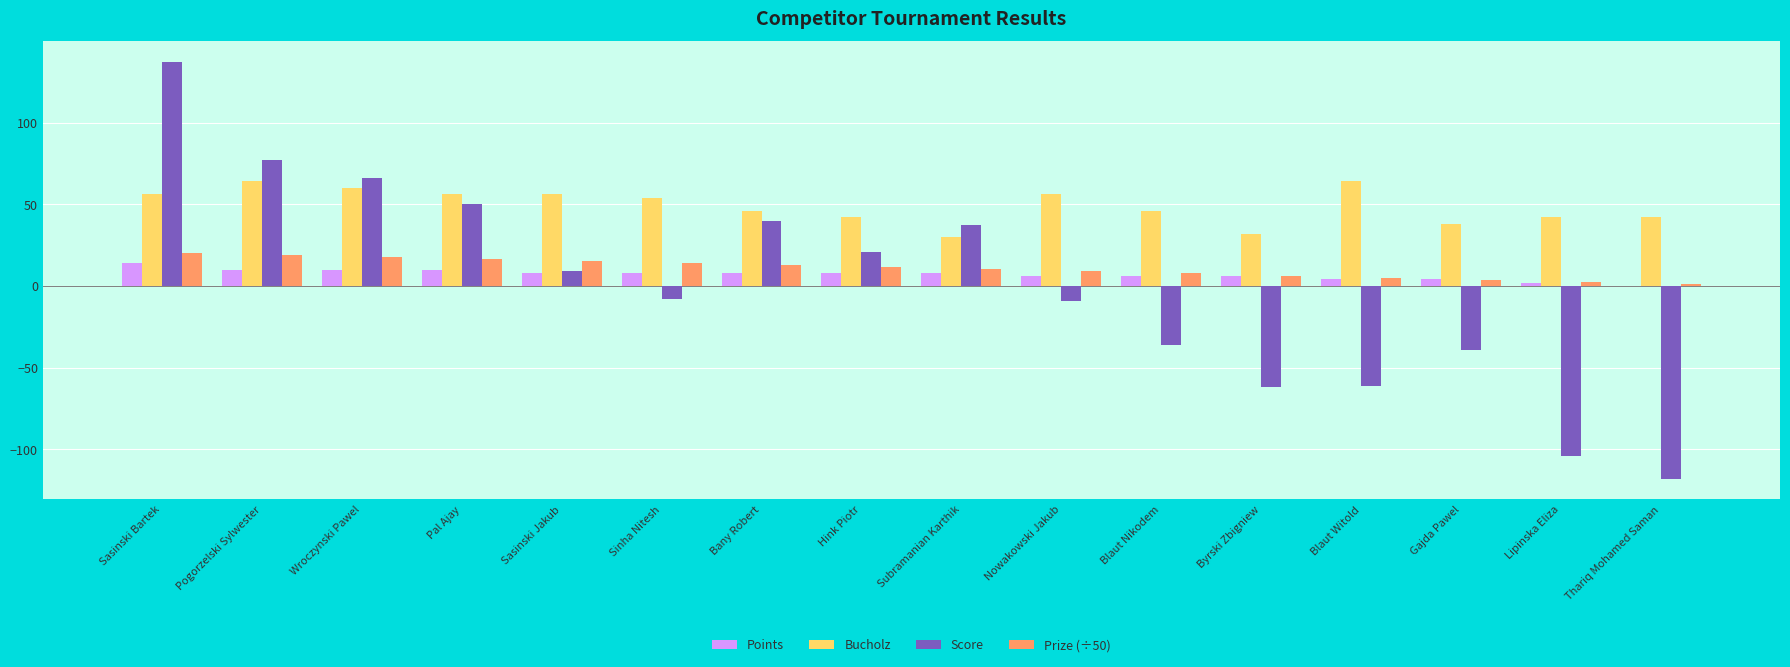

Which category has the highest value across all series?

Sasinski Bartek